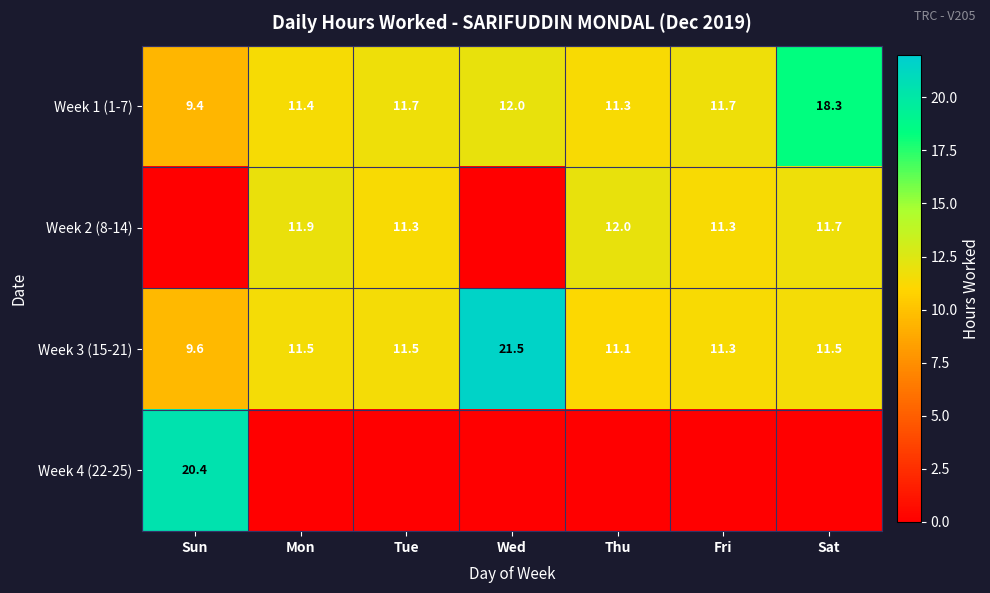

What is the total value across all series at Mon?

34.8